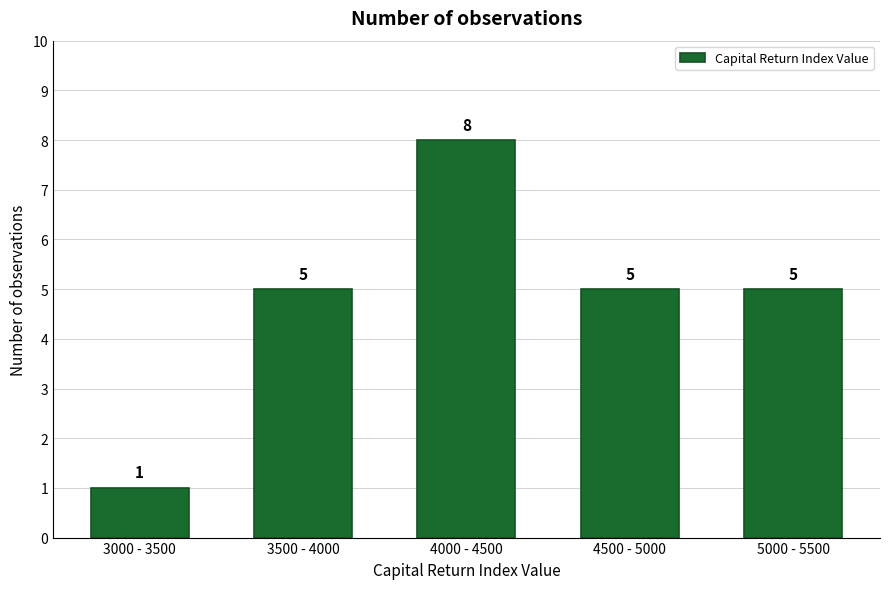

Reading left to right, transcribe all the data shown in this chart.

1	5	8	5	5